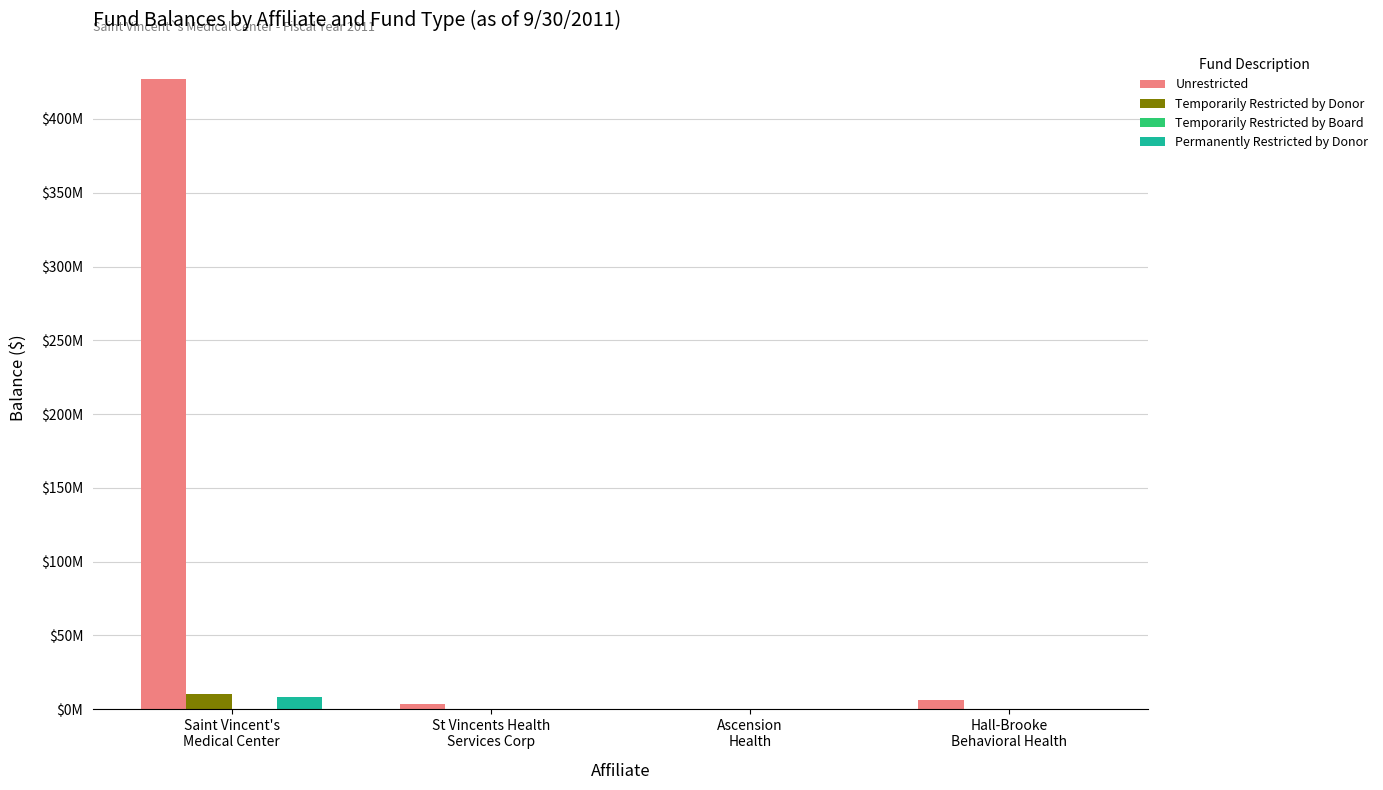

Does the chart contain stacked bars?

No